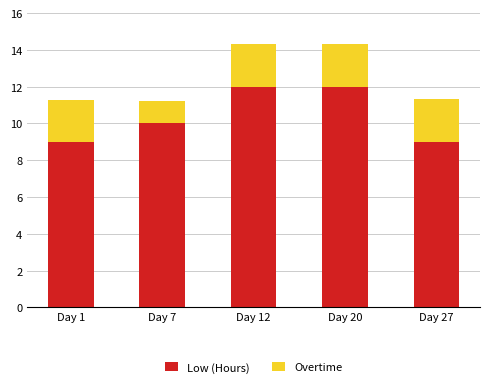

The Low (Hours) series shows 4.6 at Day 7. True or false?

False